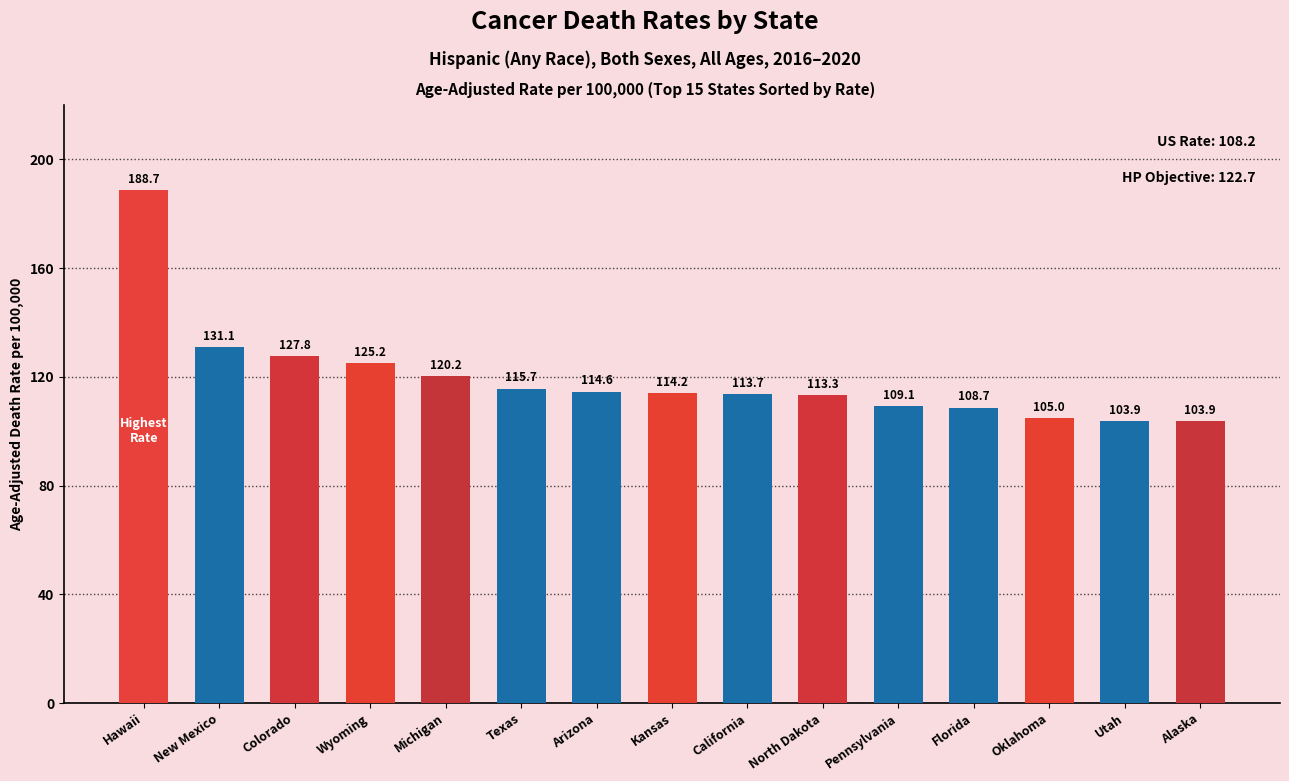

At which label is the value closest to 146?

New Mexico